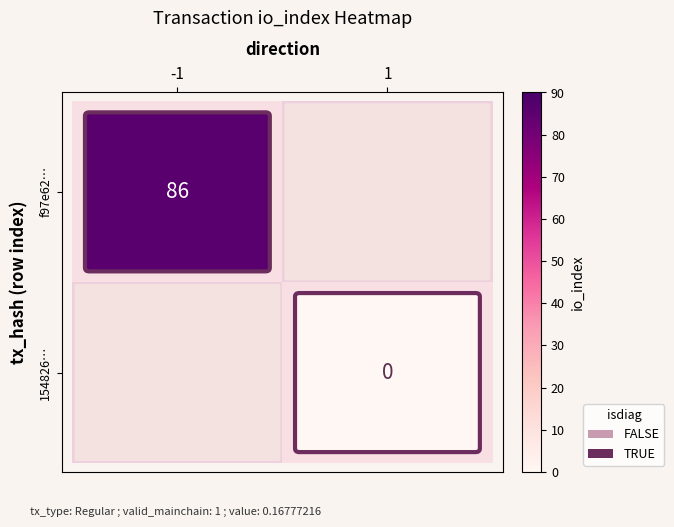

True or false: f97e62… has a value of 0 at -1.

False